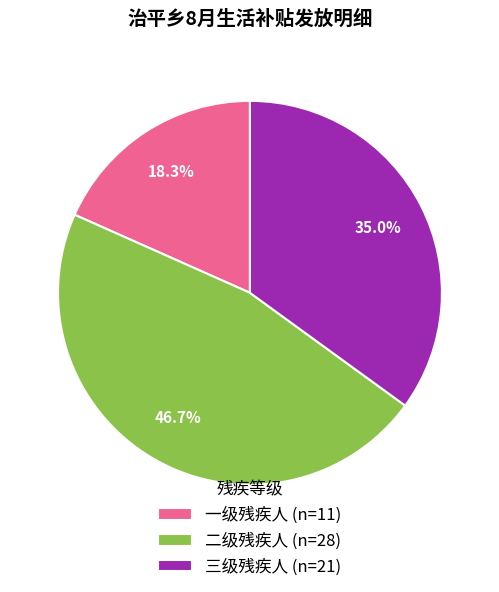

How many segments does this pie chart have?

3